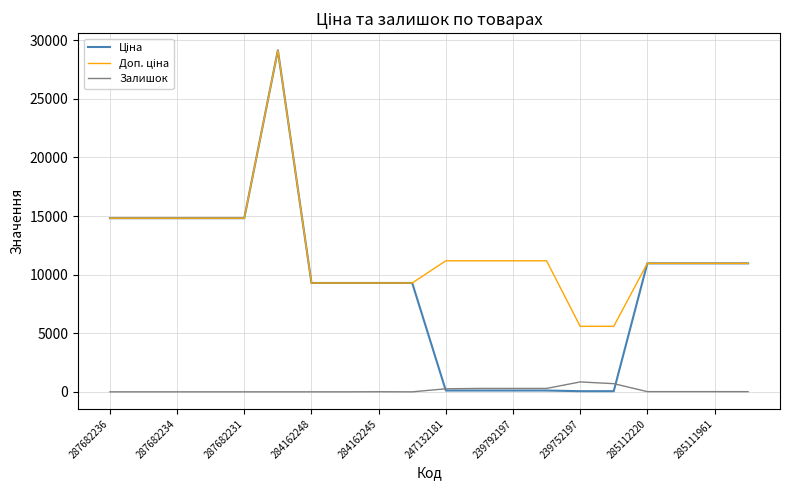

What is the greatest value displayed?

29152.3